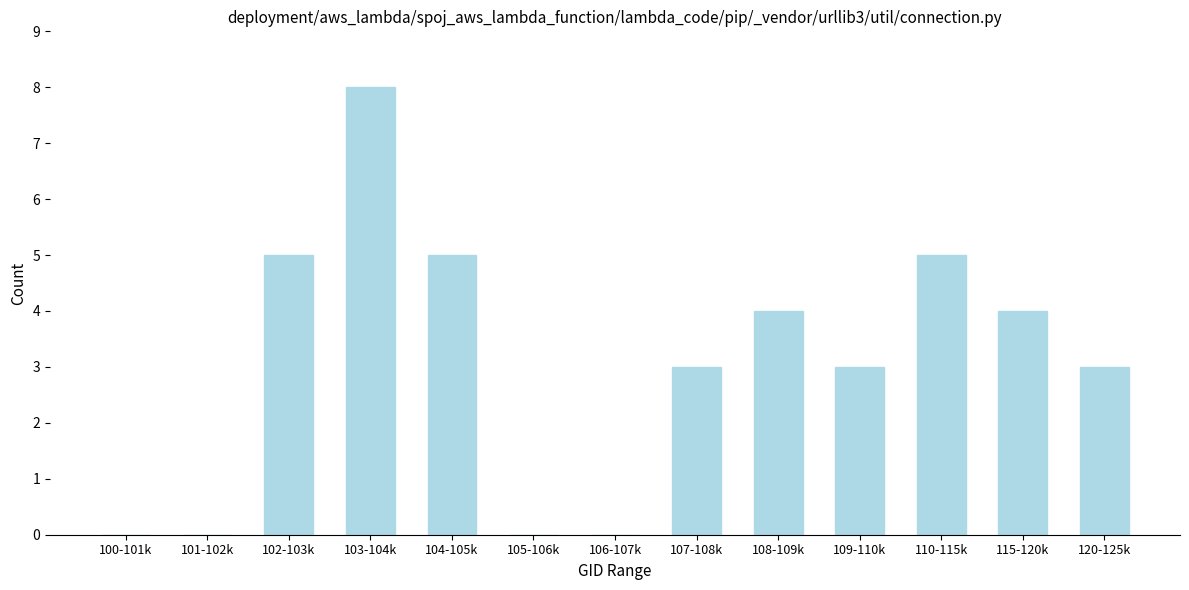

Reading right to left, list all the values displayed in this chart.

120-125k=3	115-120k=4	110-115k=5	109-110k=3	108-109k=4	107-108k=3	106-107k=0	105-106k=0	104-105k=5	103-104k=8	102-103k=5	101-102k=0	100-101k=0